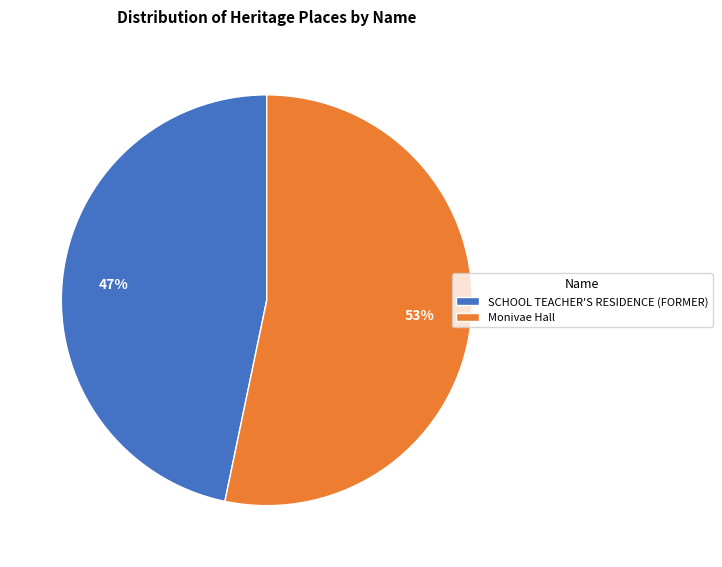

Which slice is the smallest?

SCHOOL TEACHER'S RESIDENCE (FORMER)